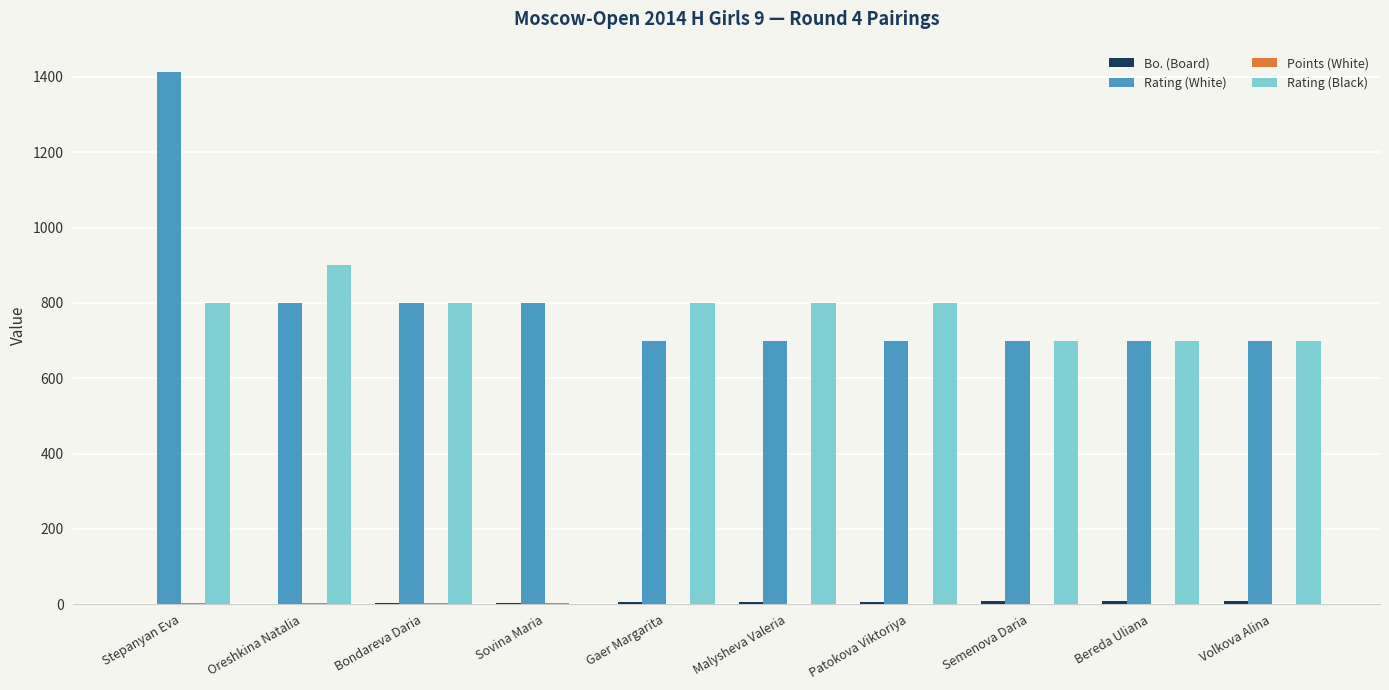

What is the greatest value displayed?

1412